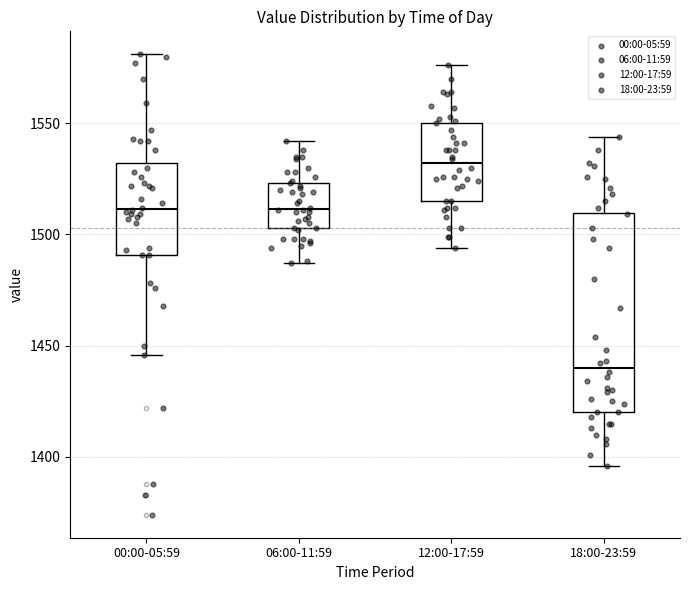

Reading left to right, read every box against the y-axis: the position of its median line, the range the box covers, and the ends of its whiskers. The values are not printed on the chart, so give them approximately, as read against the axis.

00:00-05:59: median 1510, box 1490 to 1530, whiskers 1445 to 1580
06:00-11:59: median 1510, box 1505 to 1525, whiskers 1485 to 1540
12:00-17:59: median 1530, box 1515 to 1550, whiskers 1495 to 1575
18:00-23:59: median 1440, box 1420 to 1510, whiskers 1395 to 1545